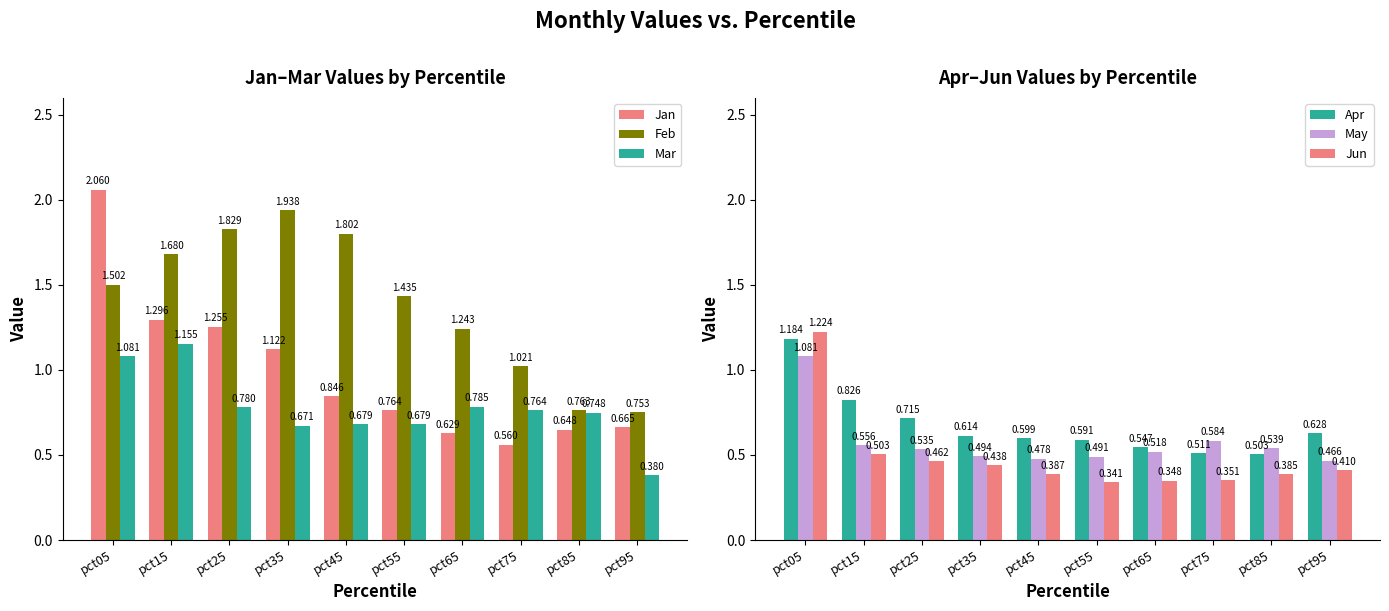

What is the difference between the highest and lowest values at pct75?

0.7